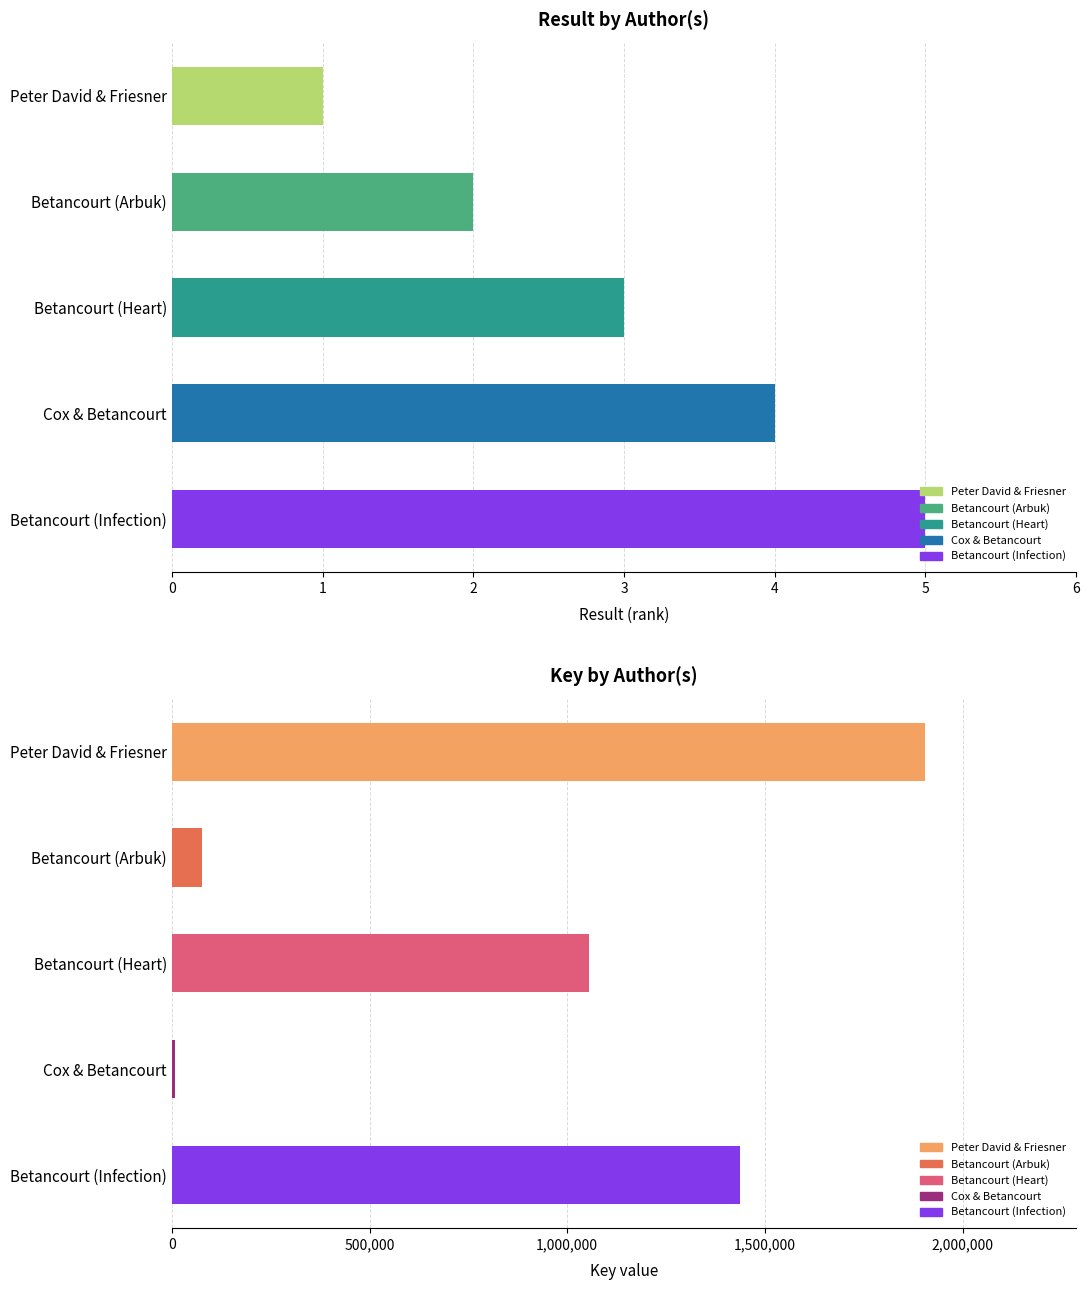

What is the maximum value for Key?

1905917